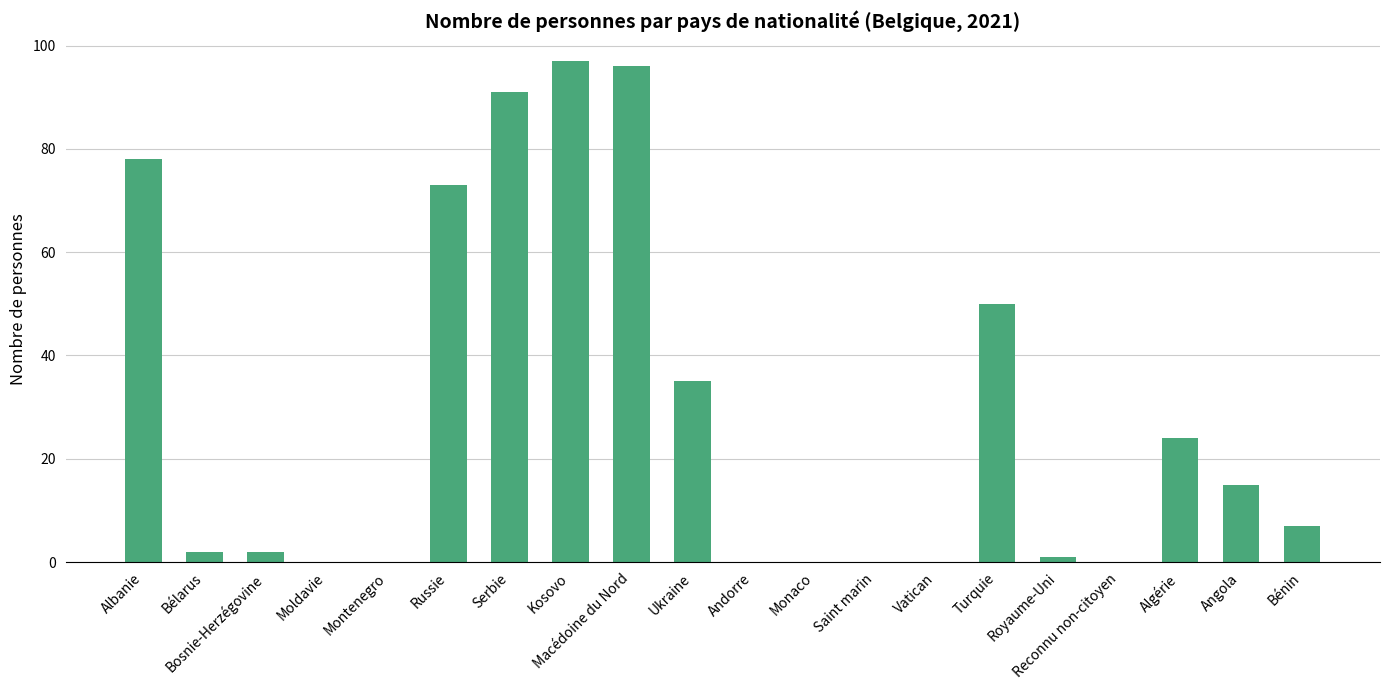

How many distinct data groups are displayed?

1